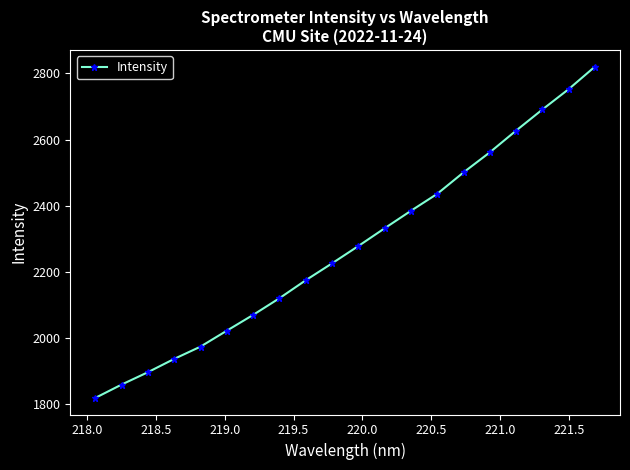

What is the value of the 15th point from the left?

2501.0